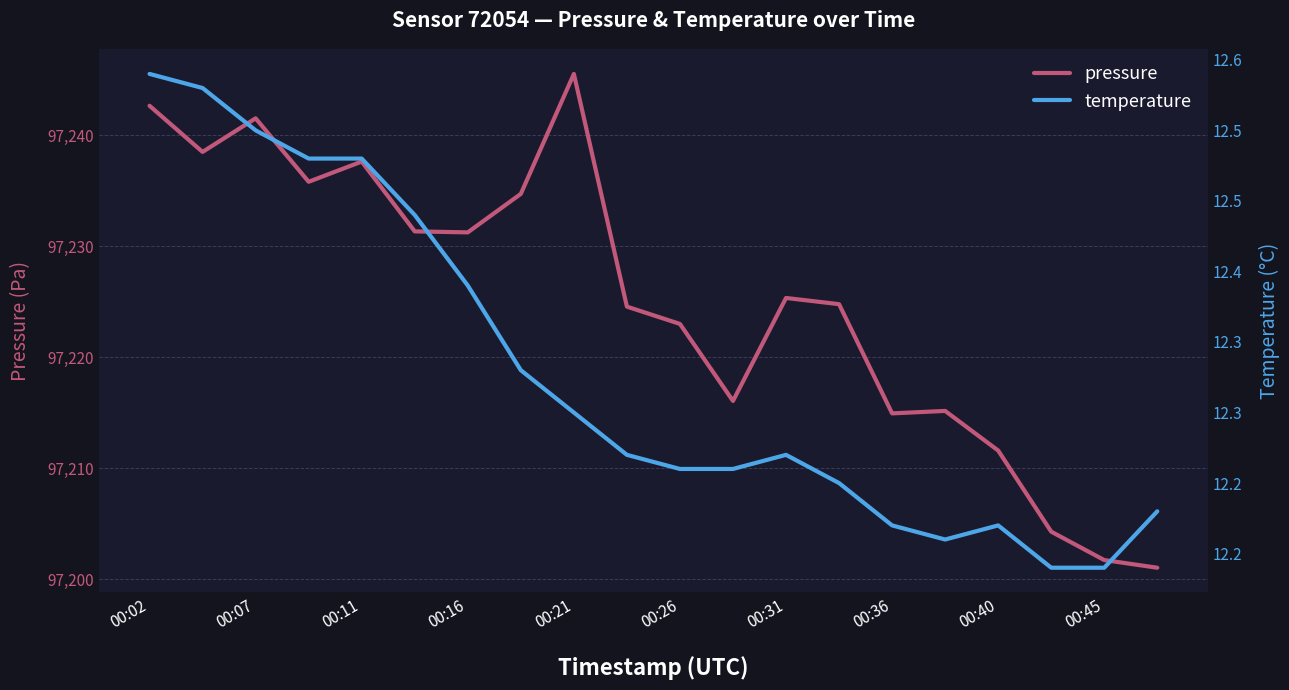

Reading left to right, transcribe all the data shown in this chart.

pressure: 97242.7	97238.5	97241.5	97235.8	97237.6	97231.3	97231.2	97234.7	97245.5	97224.6	97223.0	97216.1	97225.3	97224.8	97214.9	97215.2	97211.6	97204.3	97201.7	97201.0
temperature: 12.5	12.5	12.5	12.5	12.5	12.4	12.4	12.3	12.3	12.3	12.3	12.3	12.3	12.2	12.2	12.2	12.2	12.2	12.2	12.2